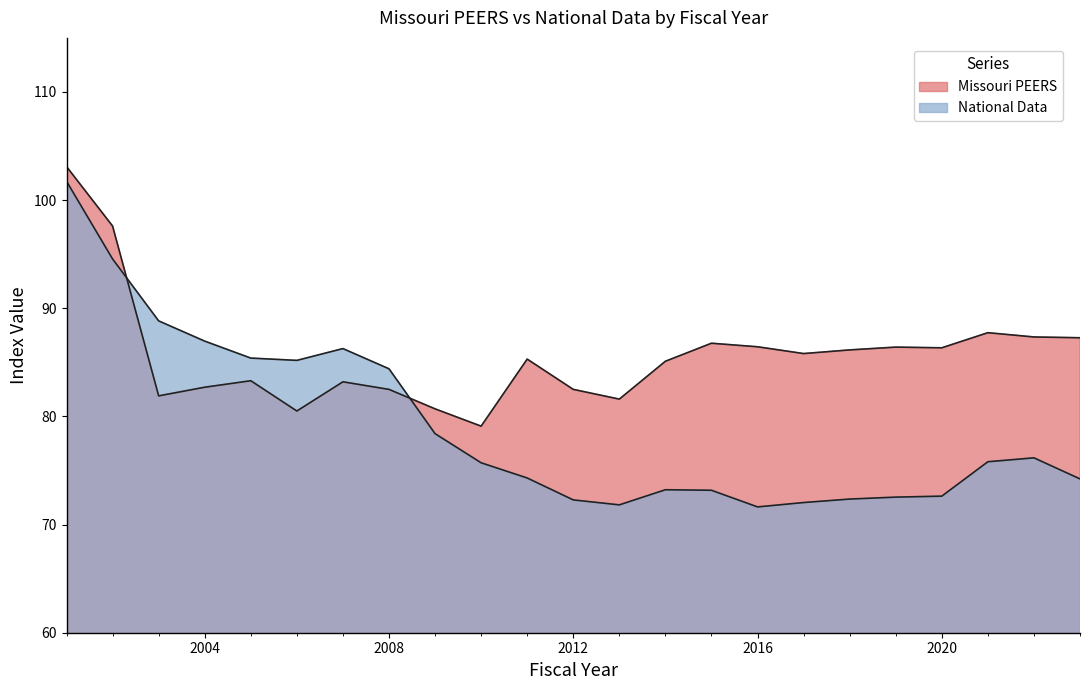

True or false: National Data has more than 1 interior local peaks.

True